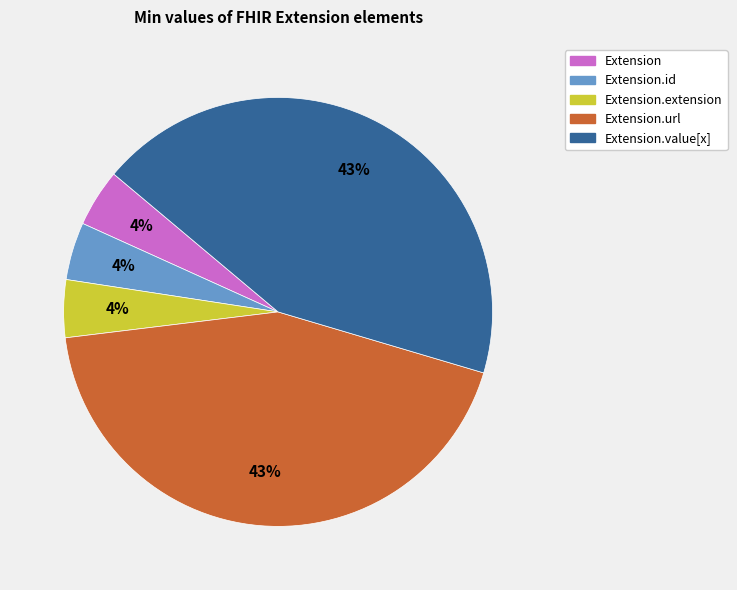

Does any single category account for the majority?

No